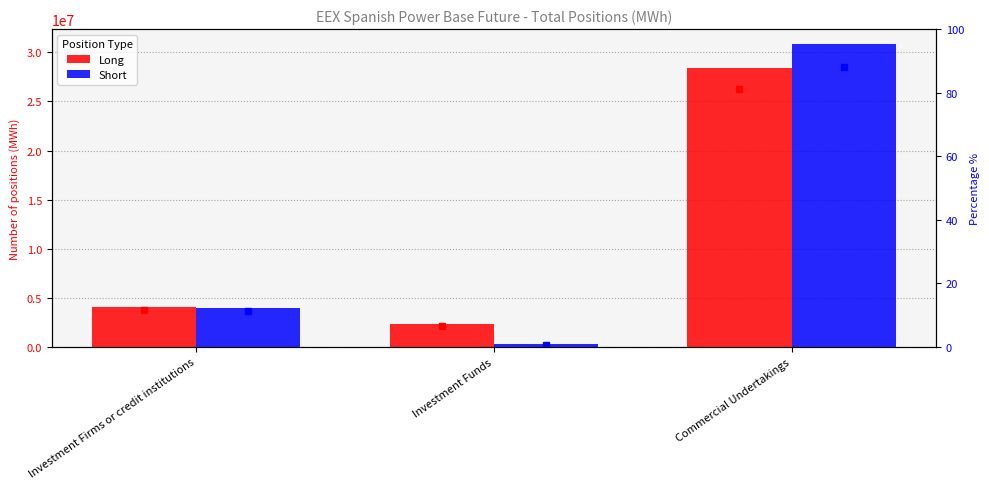

Which series has the largest range (max minus min)?

Short